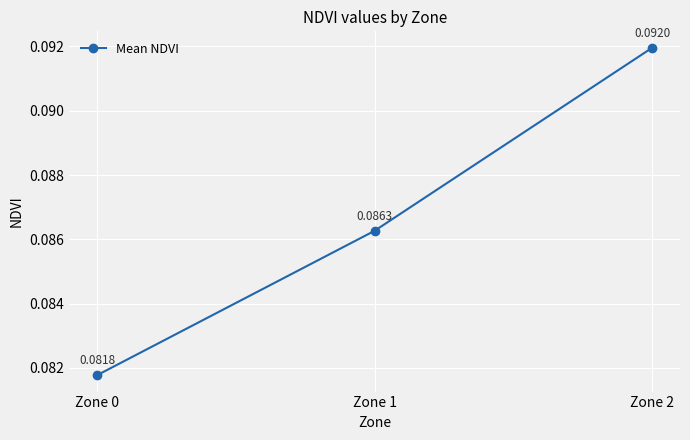

What is the sum of all values?

0.3